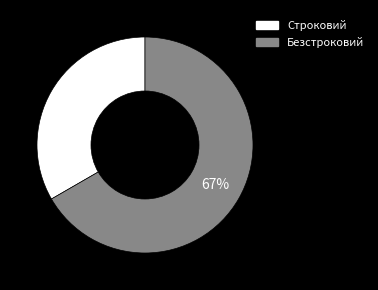

To the nearest percent, what percentage of the pie is Безстроковий?

67%